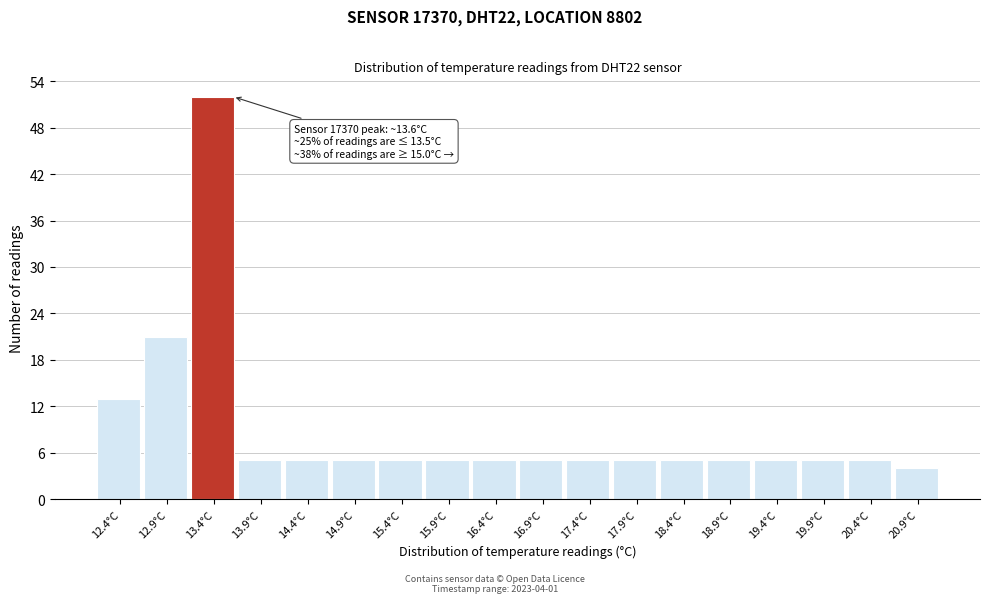

Reading left to right, list all the values displayed in this chart.

13	21	52	5	5	5	5	5	5	5	5	5	5	5	5	5	5	4